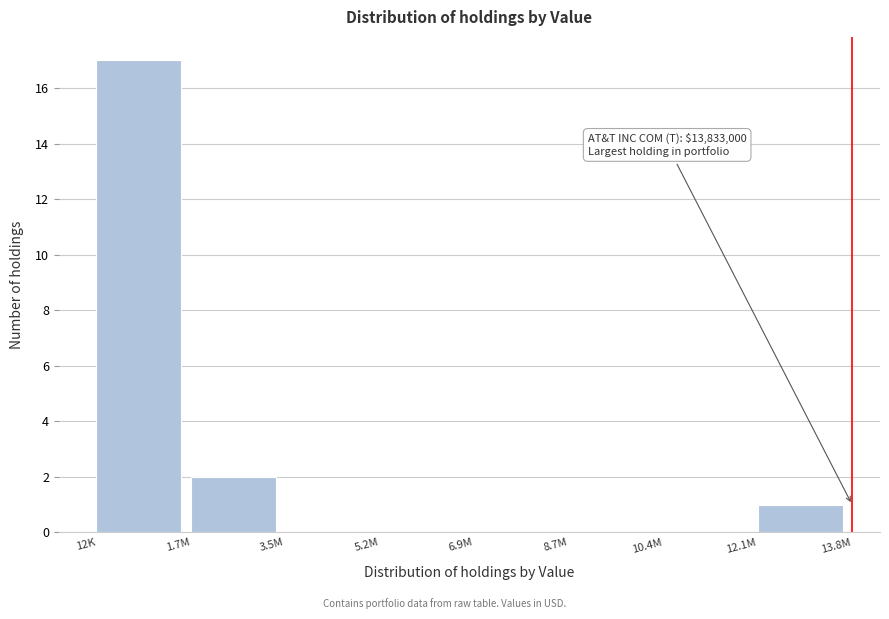

Reading left to right, transcribe all the data shown in this chart.

12K=17	1.7M=2	3.5M=0	5.2M=0	6.9M=0	8.7M=0	10.4M=0	12.1M=1